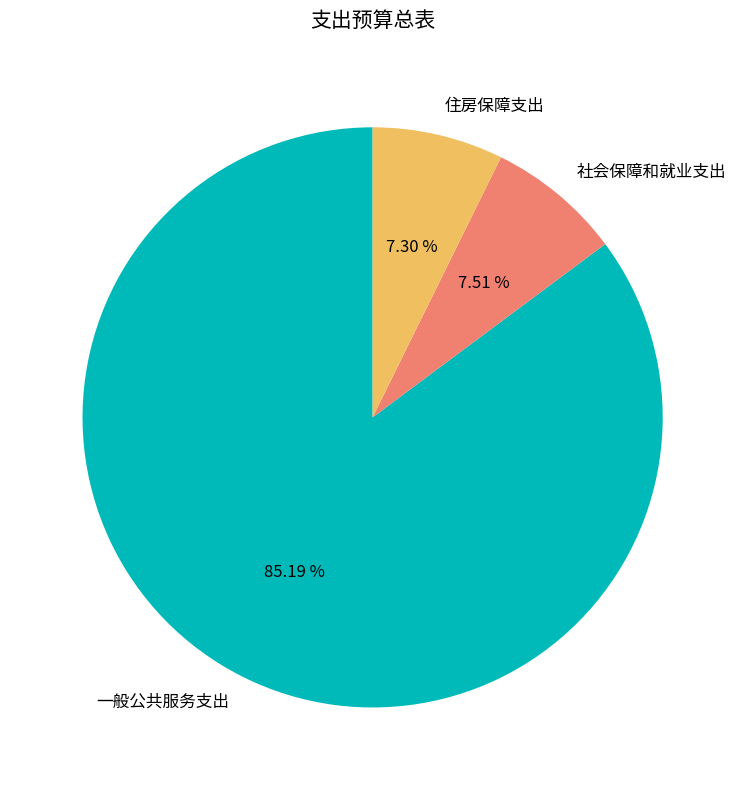

What is the ratio of the value at 社会保障和就业支出 to the value at 住房保障支出?

1.0